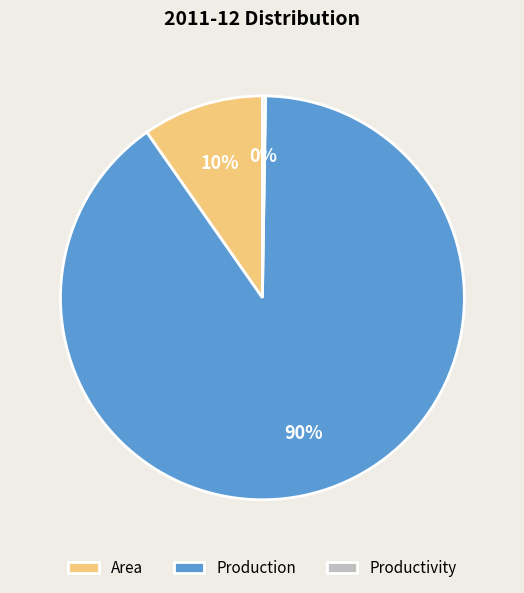

To the nearest percent, what is the difference between the largest and smallest slice percentages?

90%